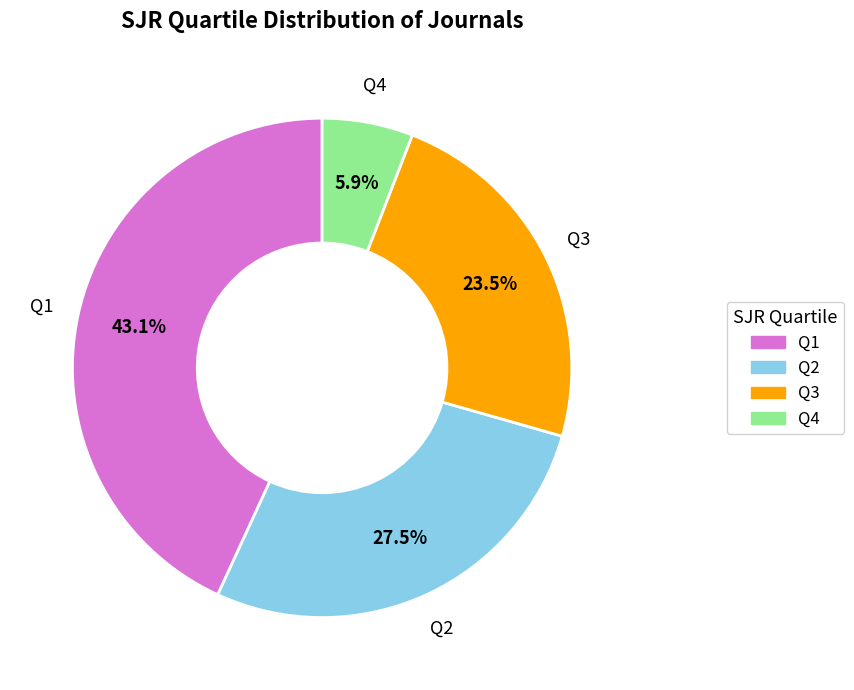

Which has a higher value, Q2 or Q3?

Q2